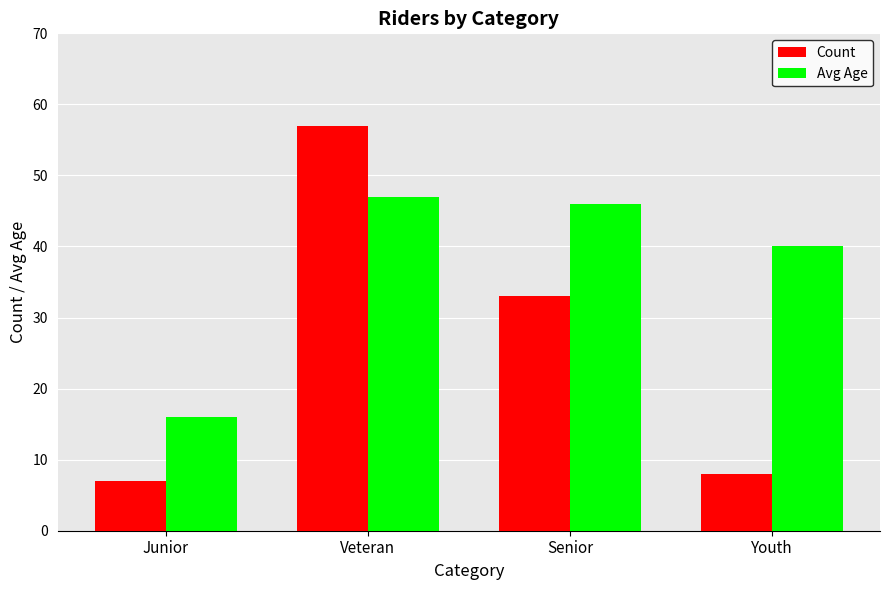

How many categories are shown in the chart?

4